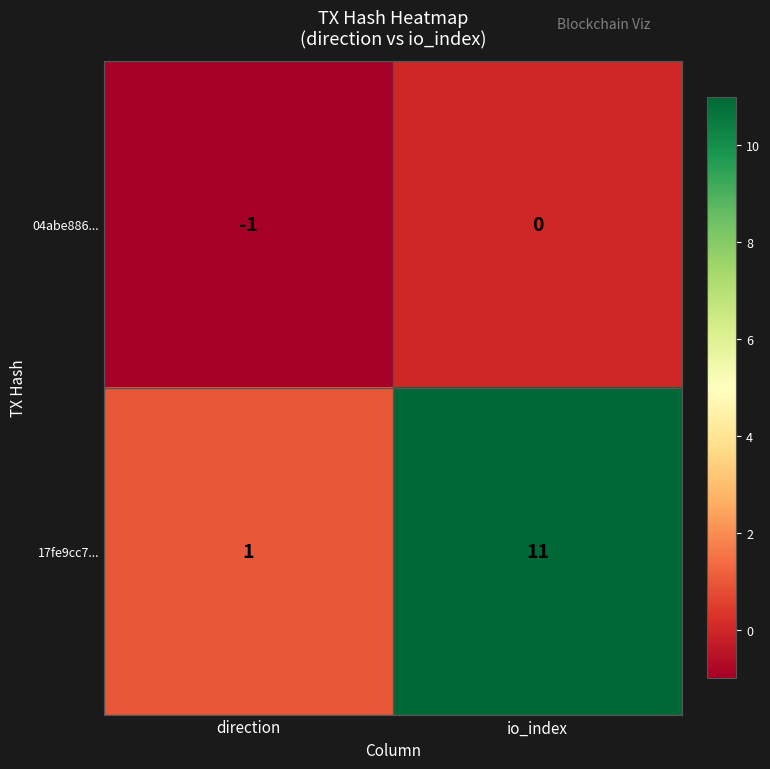

At which category does the chart reach its peak across all series?

io_index